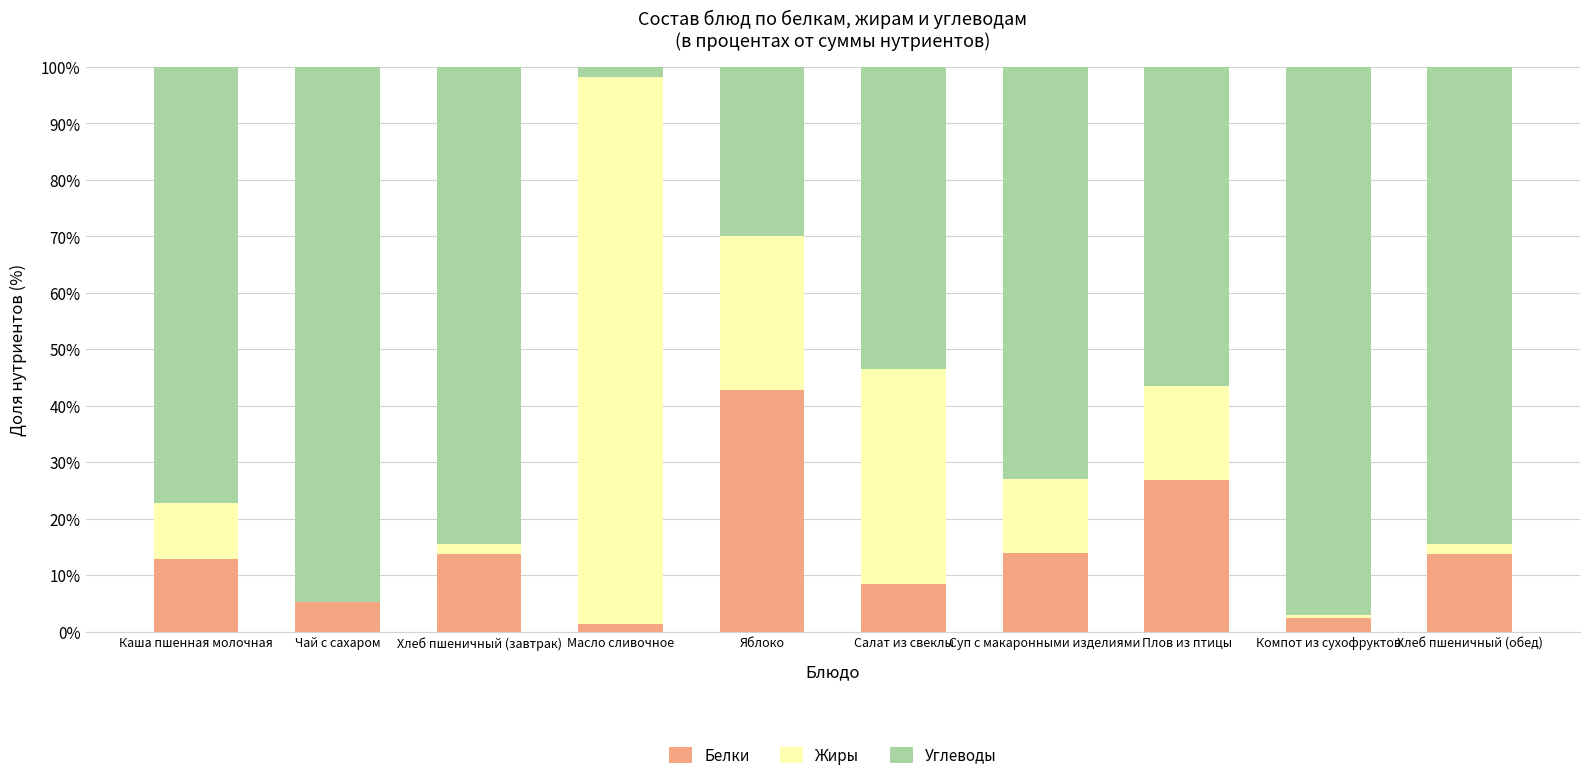

What is the highest value of the Белки series?

42.7